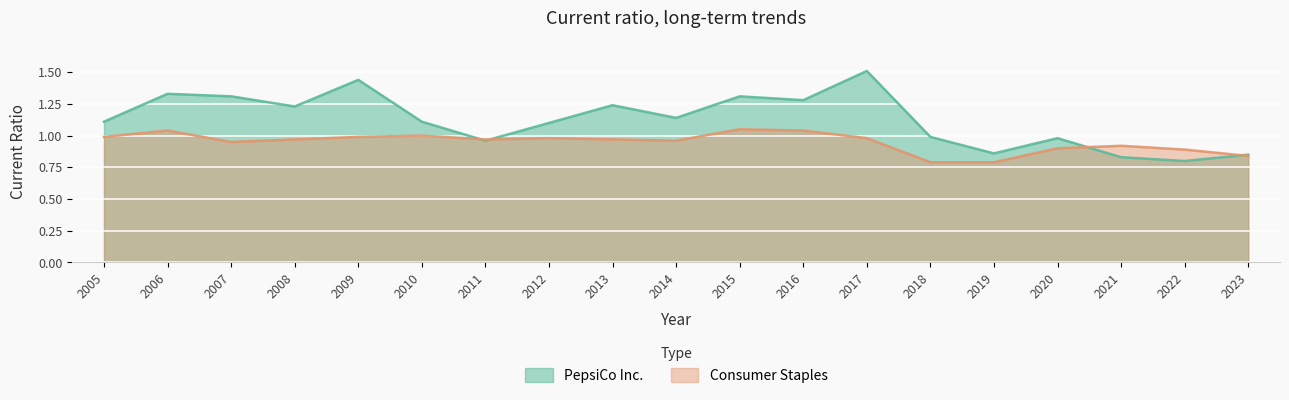

What is the sum of all Consumer Staples values?

18.0